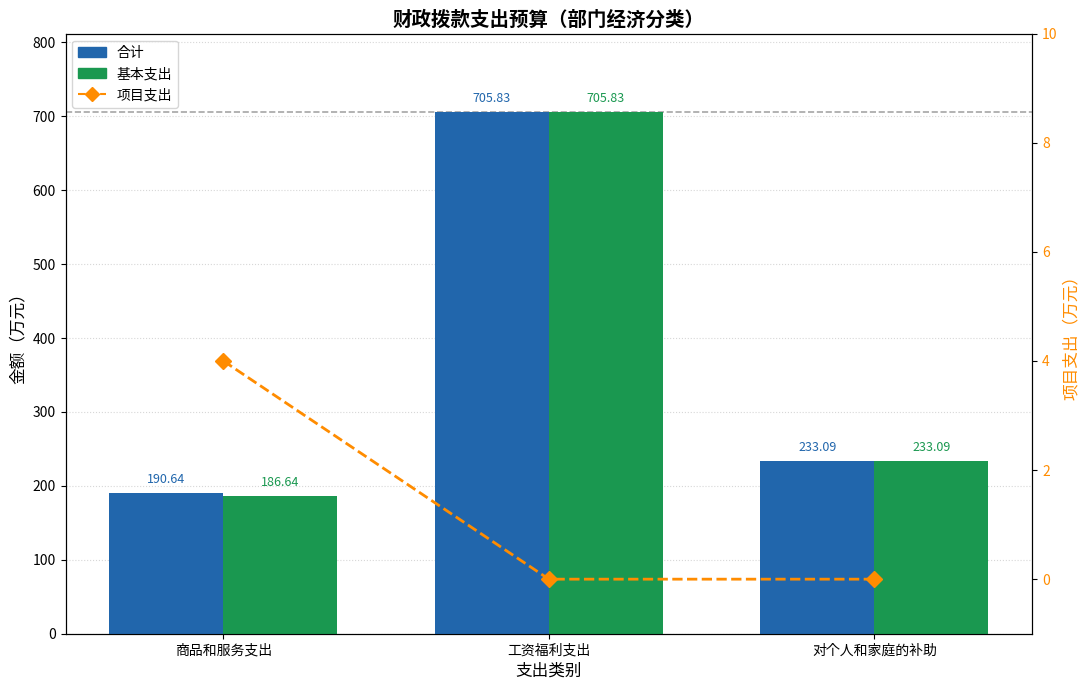

What is the label of the 2nd bar from the right?

工资福利支出